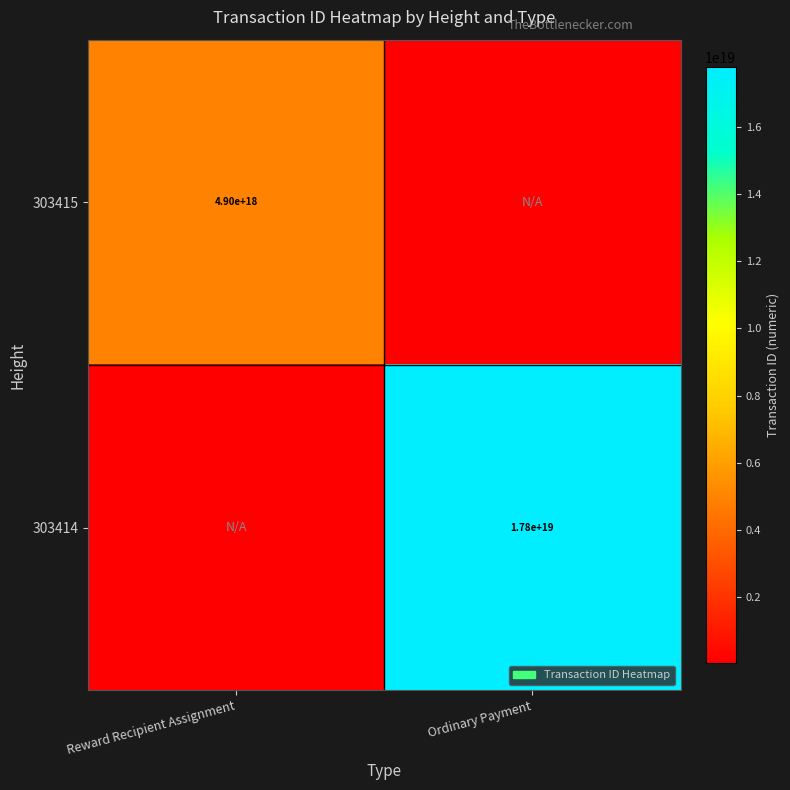

What is the smallest value displayed?

48998910634131112